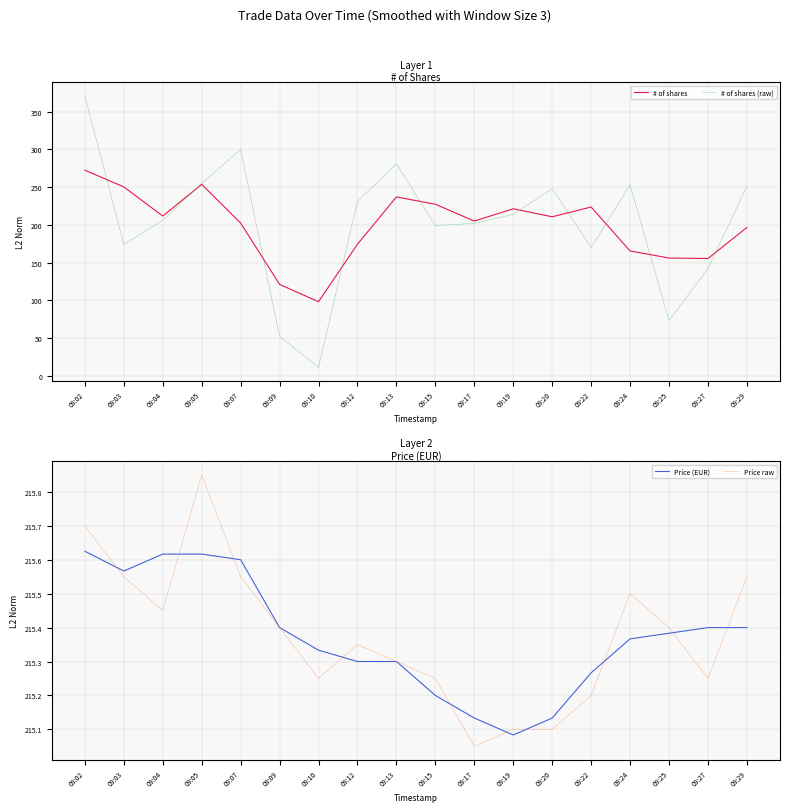

Reading left to right, extract all data points from this chart.

# of shares: 09:02=272.5	09:03=250.3	09:04=211.7	09:05=253.7	09:07=202.3	09:09=121.0	09:10=98.0	09:12=174.3	09:13=237.0	09:15=227.3	09:17=205.0	09:19=221.3	09:20=210.7	09:22=223.7	09:24=165.3	09:25=156.0	09:27=155.3	09:29=196.5
# of shares (raw): 09:02=371.0	09:03=174.0	09:04=206.0	09:05=255.0	09:07=300.0	09:09=52.0	09:10=11.0	09:12=231.0	09:13=281.0	09:15=199.0	09:17=202.0	09:19=214.0	09:20=248.0	09:22=170.0	09:24=253.0	09:25=73.0	09:27=142.0	09:29=251.0
Price (EUR): 09:02=215.6	09:03=215.6	09:04=215.6	09:05=215.6	09:07=215.6	09:09=215.4	09:10=215.3	09:12=215.3	09:13=215.3	09:15=215.2	09:17=215.1	09:19=215.1	09:20=215.1	09:22=215.3	09:24=215.4	09:25=215.4	09:27=215.4	09:29=215.4
Price raw: 09:02=215.7	09:03=215.6	09:04=215.4	09:05=215.8	09:07=215.6	09:09=215.4	09:10=215.2	09:12=215.3	09:13=215.3	09:15=215.2	09:17=215.1	09:19=215.1	09:20=215.1	09:22=215.2	09:24=215.5	09:25=215.4	09:27=215.2	09:29=215.6